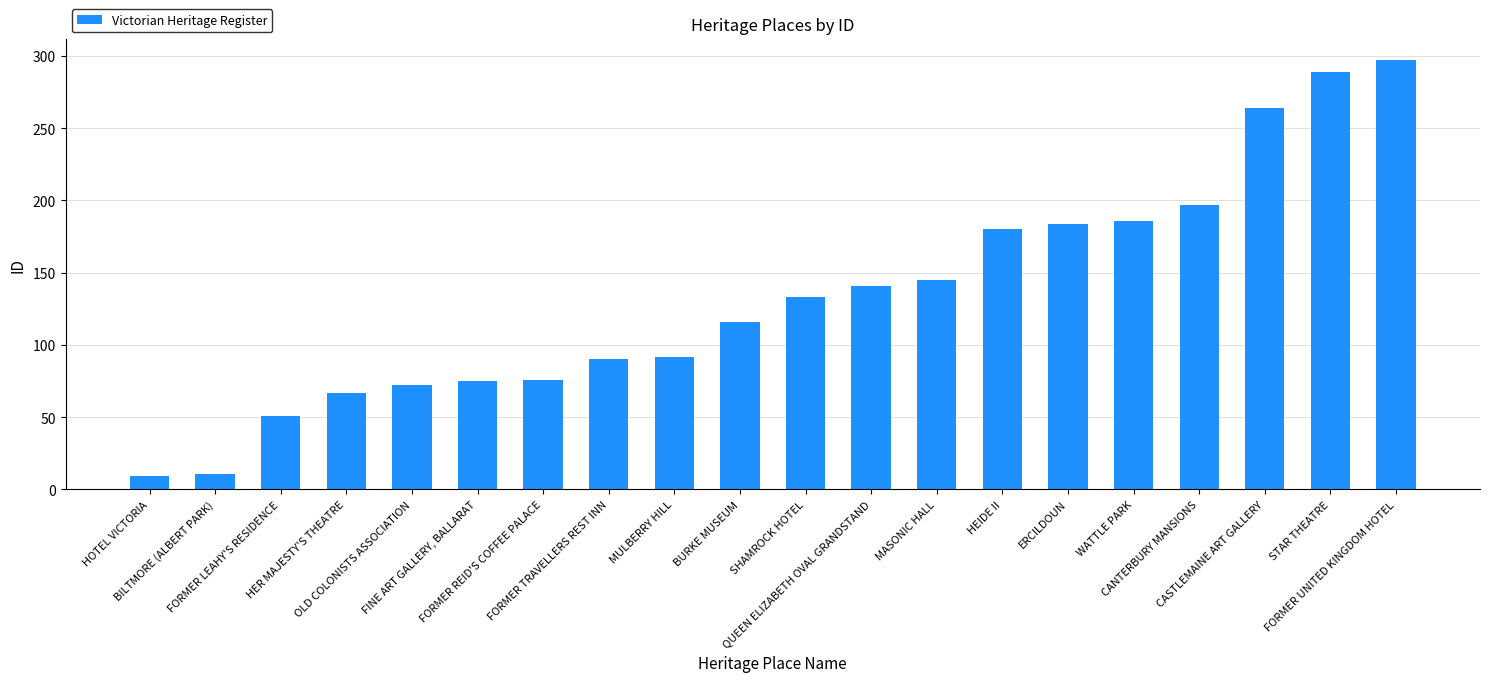

Rank the categories by value from highest to lowest.

FORMER UNITED KINGDOM HOTEL, STAR THEATRE, CASTLEMAINE ART GALLERY, CANTERBURY MANSIONS, WATTLE PARK, ERCILDOUN, HEIDE II, MASONIC HALL, QUEEN ELIZABETH OVAL GRANDSTAND, SHAMROCK HOTEL, BURKE MUSEUM, MULBERRY HILL, FORMER TRAVELLERS REST INN, FORMER REID'S COFFEE PALACE, FINE ART GALLERY, BALLARAT, OLD COLONISTS ASSOCIATION, HER MAJESTY'S THEATRE, FORMER LEAHY'S RESIDENCE, BILTMORE (ALBERT PARK), HOTEL VICTORIA